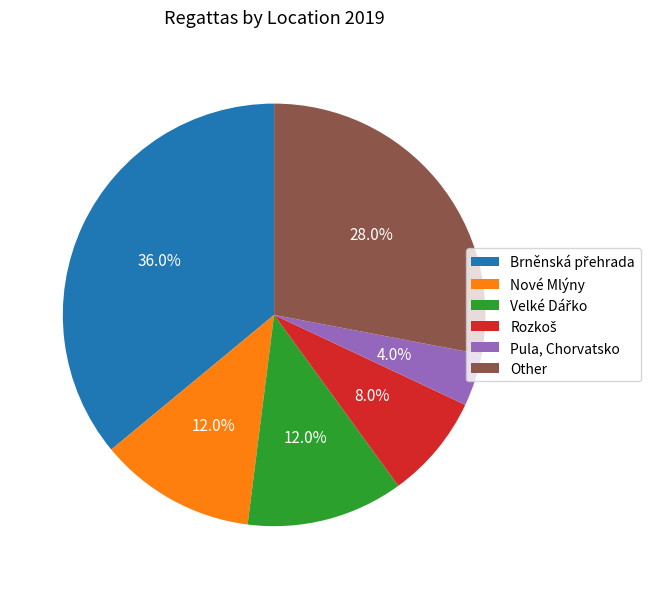

How many segments does this pie chart have?

6